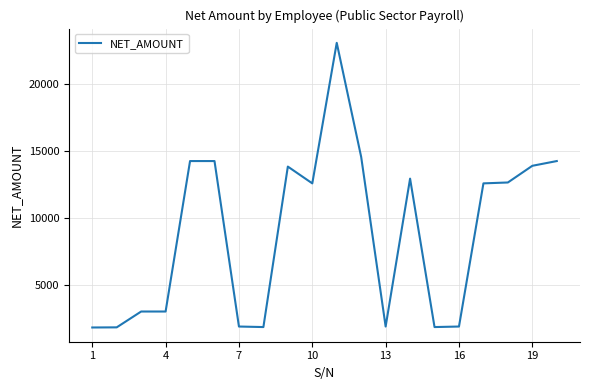

What is the difference between the maximum and minimum values?

21249.4